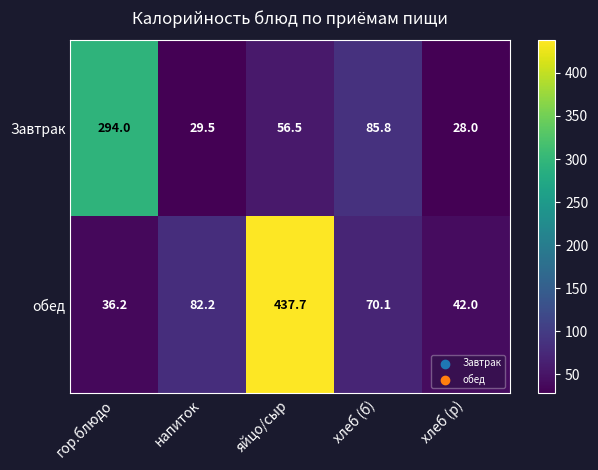

At which category is the sum across all series the highest?

яйцо/сыр